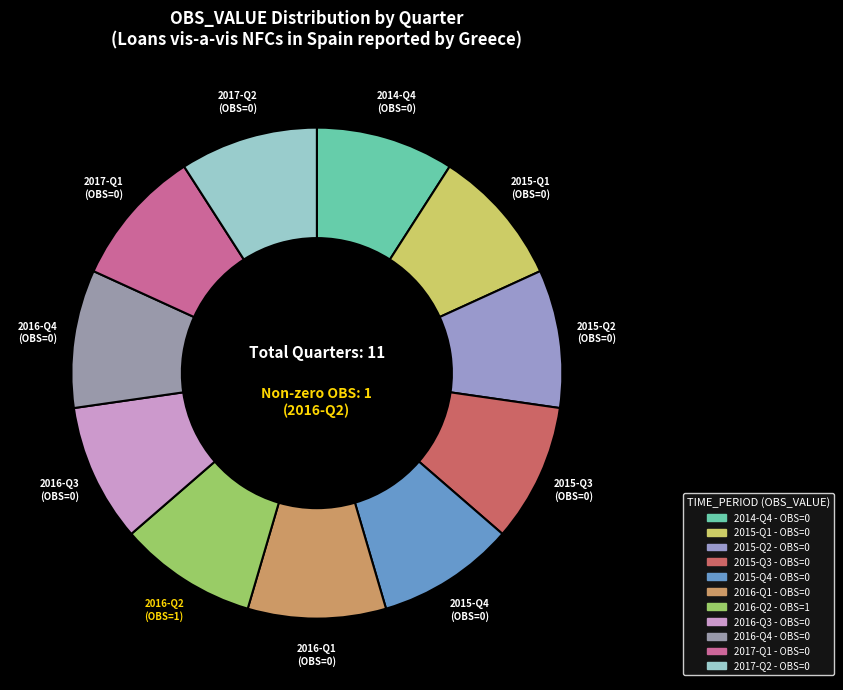

Which category has the smallest portion of the pie?

2015-Q1